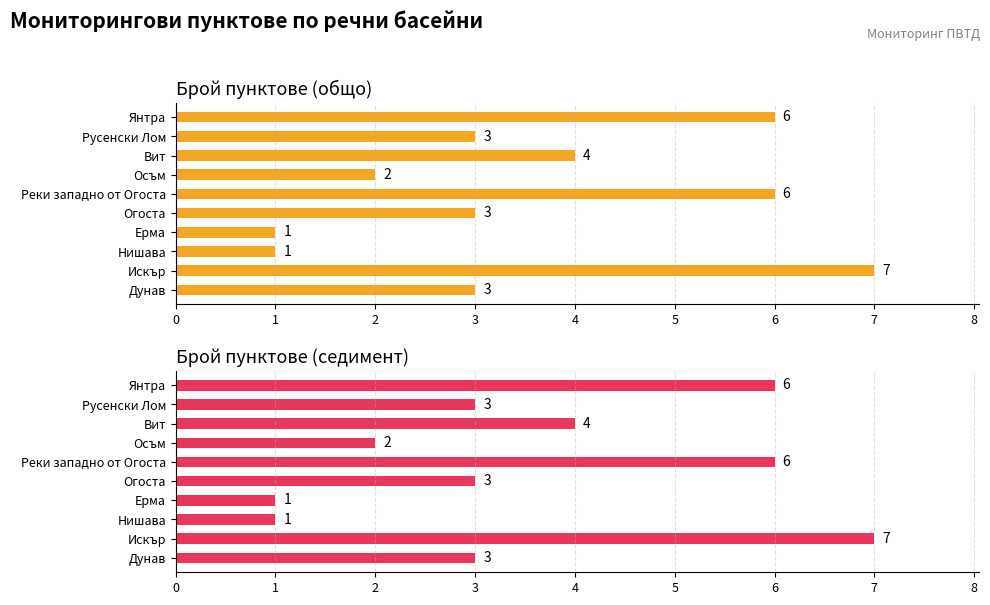

Is the value of Брой пунктове (седимент) at Осъм greater than the value of Брой пунктове (общо) at Огоста?

No